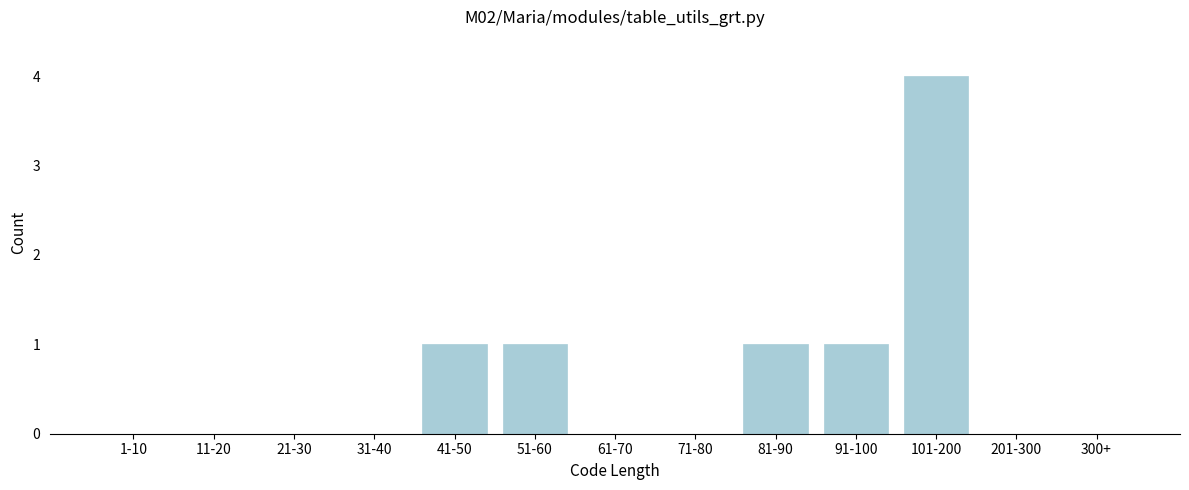

Reading right to left, transcribe all the data shown in this chart.

300+=0	201-300=0	101-200=4	91-100=1	81-90=1	71-80=0	61-70=0	51-60=1	41-50=1	31-40=0	21-30=0	11-20=0	1-10=0